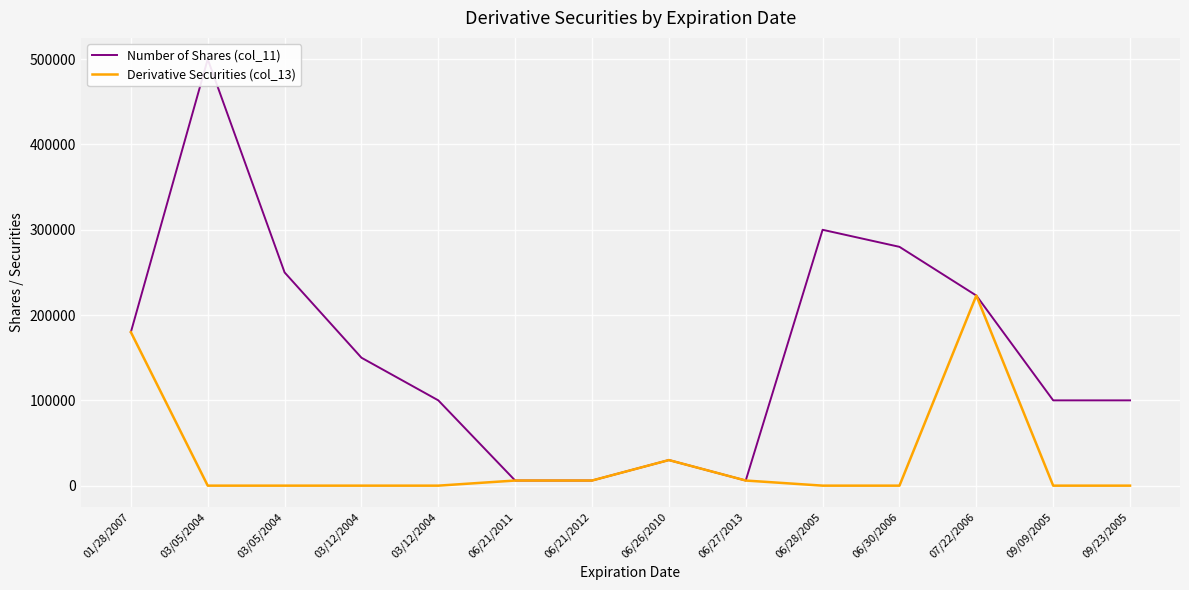

What is the smallest value displayed?

1